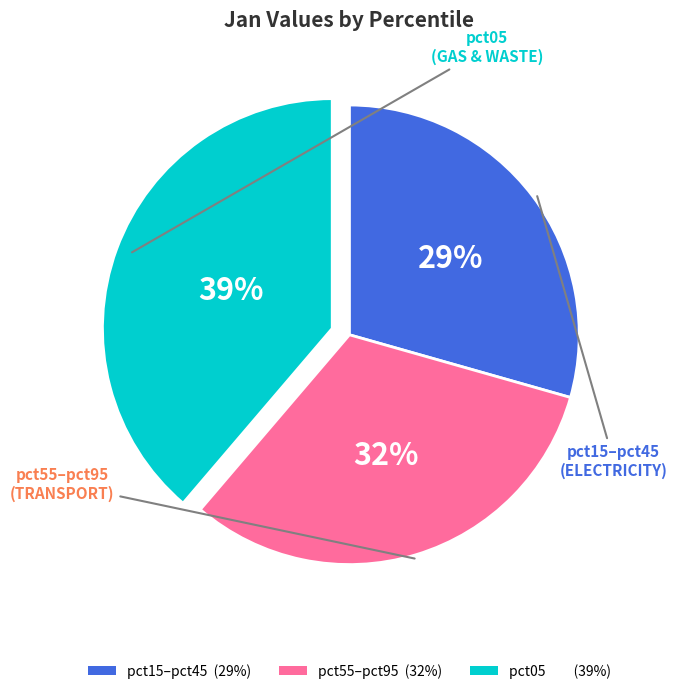

Is there a majority slice in this chart?

No